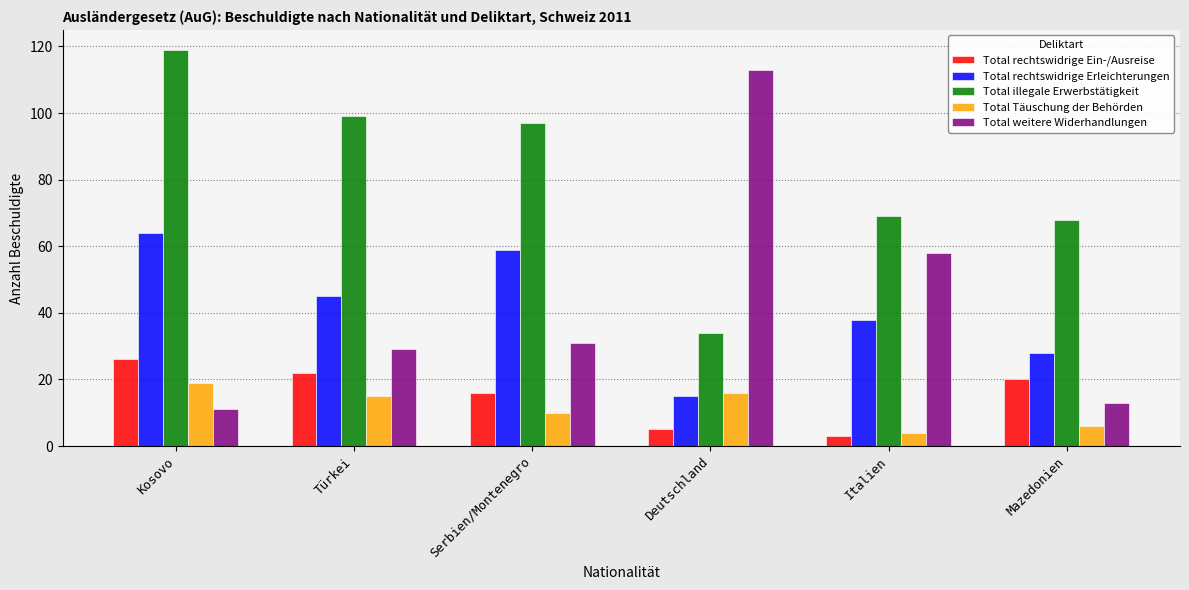

Reading left to right, list all the values displayed in this chart.

Total rechtswidrige Ein-/Ausreise: 26	22	16	5	3	20
Total rechtswidrige Erleichterungen: 64	45	59	15	38	28
Total illegale Erwerbstätigkeit: 119	99	97	34	69	68
Total Täuschung der Behörden: 19	15	10	16	4	6
Total weitere Widerhandlungen: 11	29	31	113	58	13